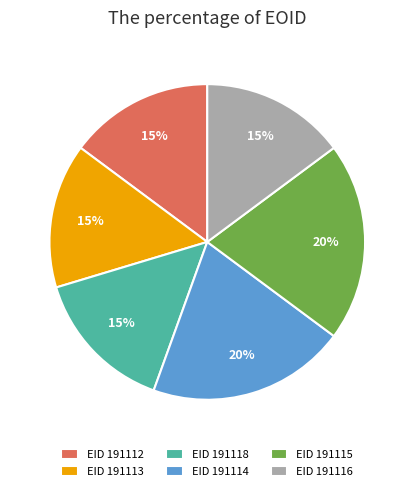

Between EID 191114 and EID 191116, which is larger?

EID 191114